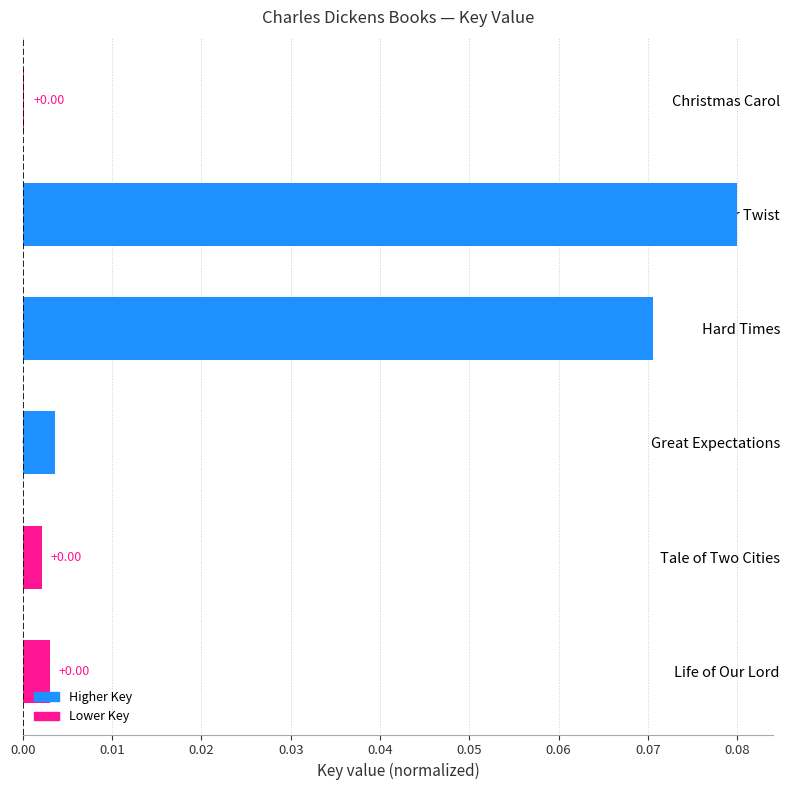

Which label corresponds to the largest value in the chart?

Oliver Twist